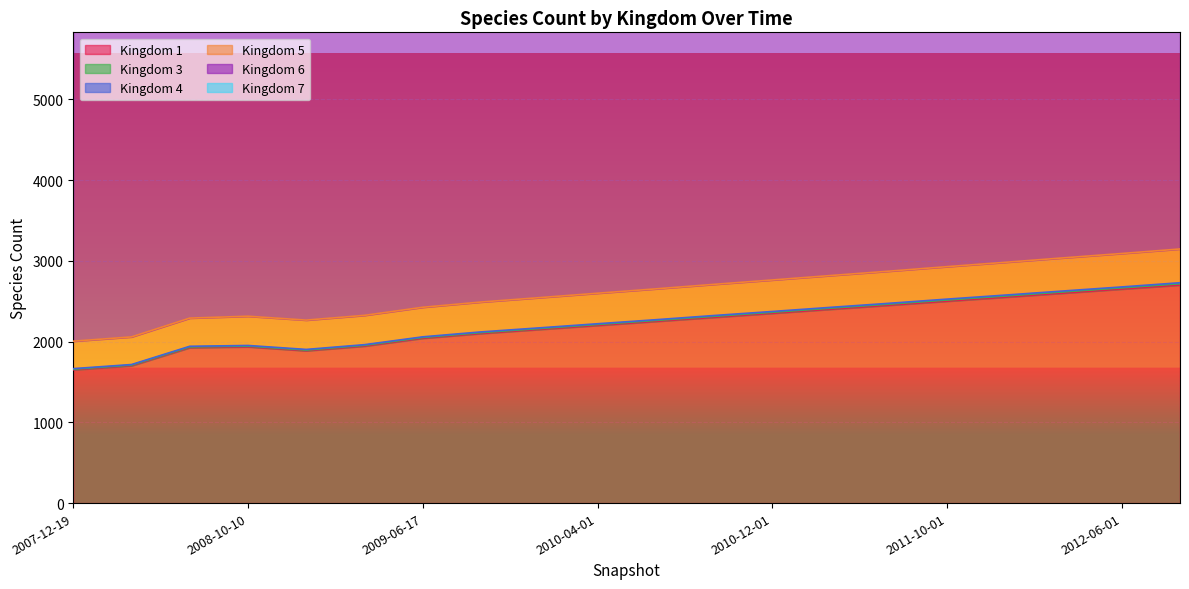

True or false: 3 and 5 cross at least once.

False